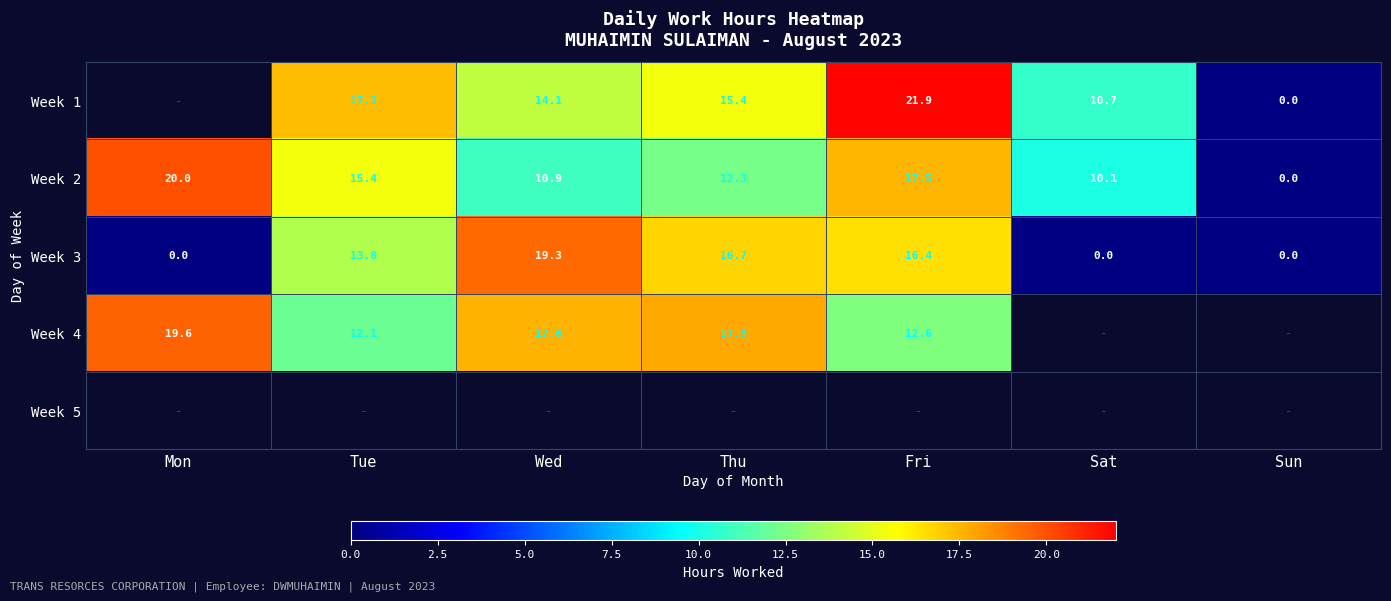

List the labels in order of Week 2 value, largest first.

Mon, Fri, Tue, Thu, Wed, Sat, Sun